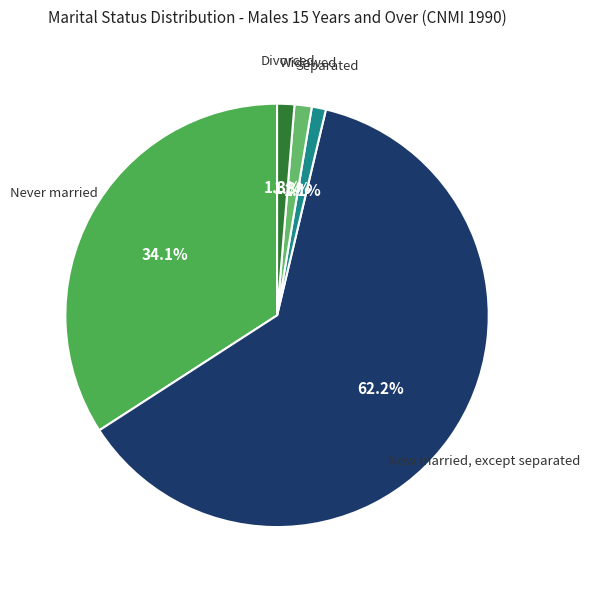

Does Widowed account for over 50% of the chart?

No